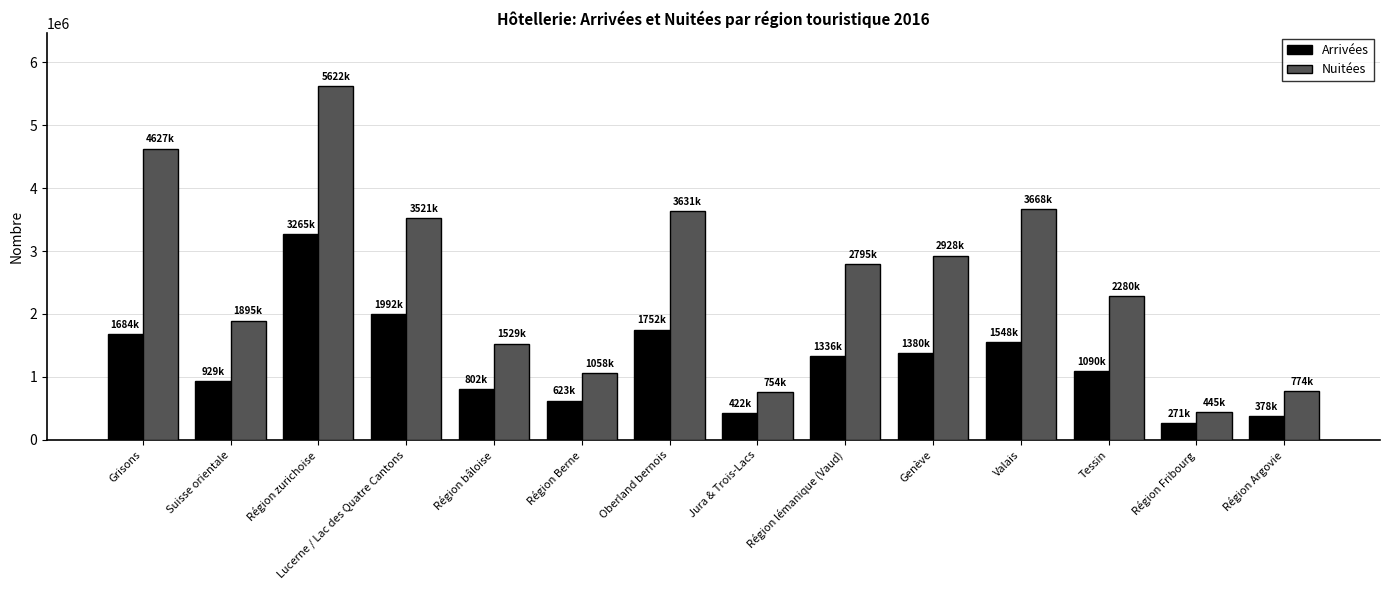

What value does the Nuitées series have at Région Berne?

1058383